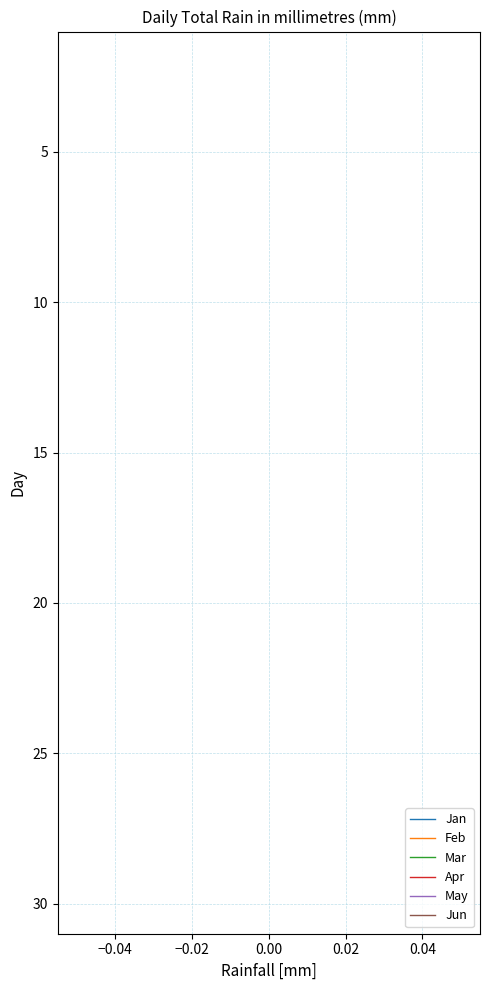

Does the chart have visible grid lines?

Yes